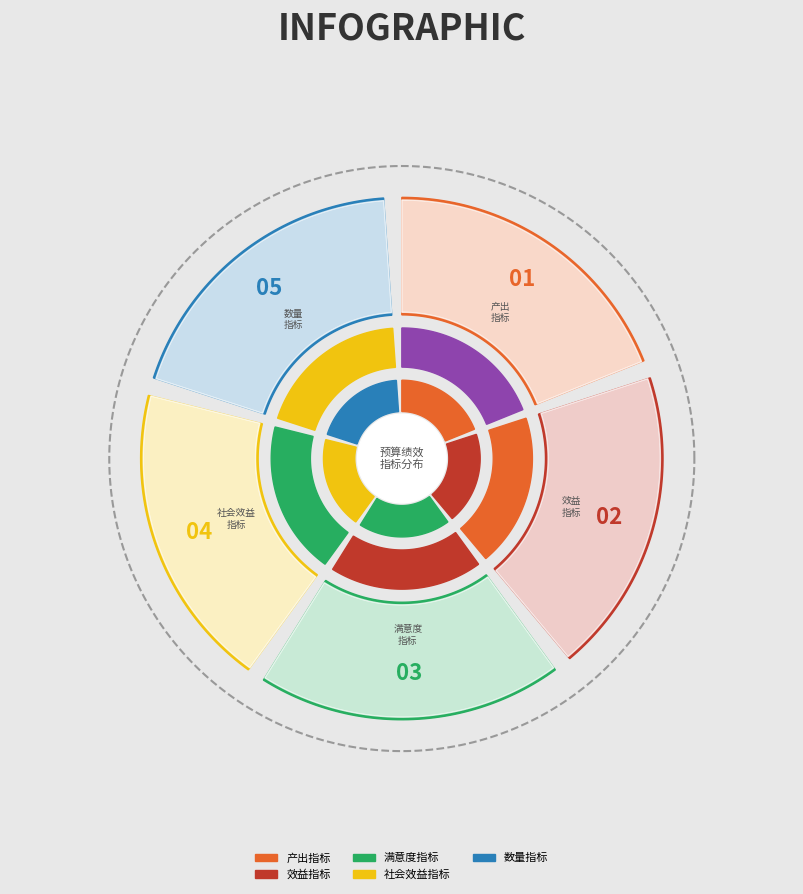

Rank the categories by value from lowest to highest.

数量指标, 社会效益指标, 满意度指标, 效益指标, 产出指标